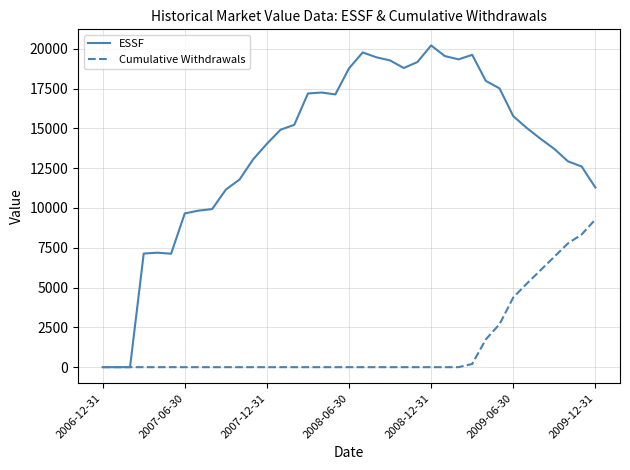

What are all the series names shown in the legend?

ESSF, Cumulative Withdrawals